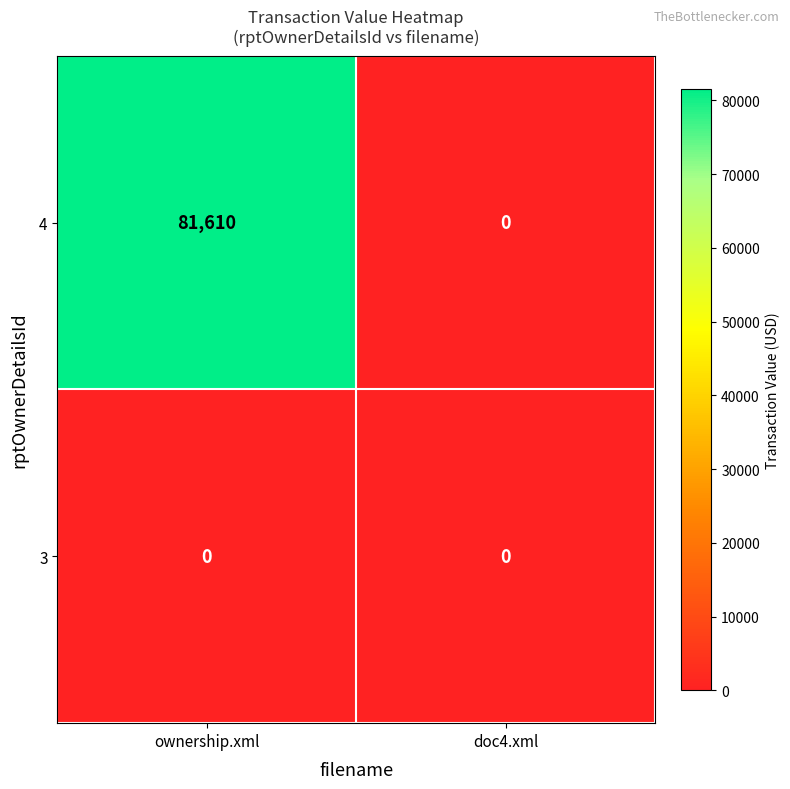

At which category is the sum across all series the highest?

ownership.xml